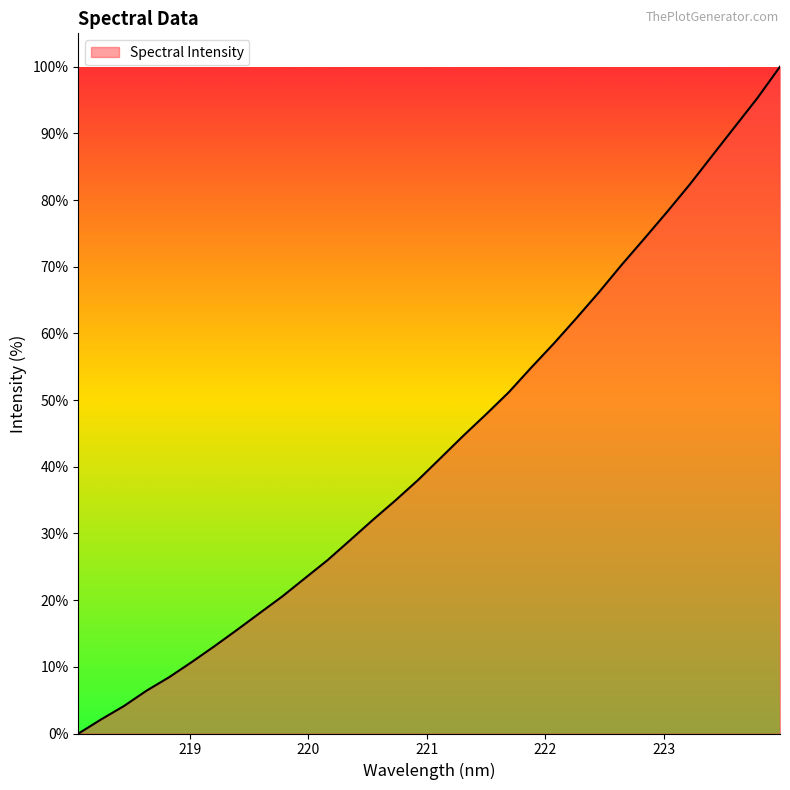

What is the difference between the maximum and minimum values?

100.0